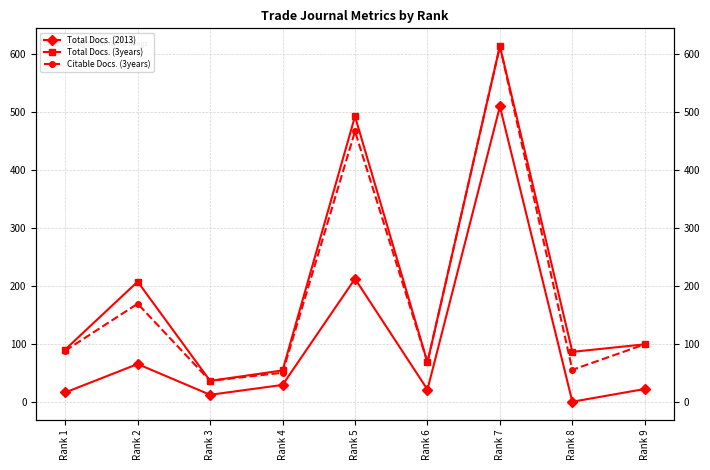

In Citable Docs. (3years), how many points are lower than both neighbors (excluding endpoints)?

3